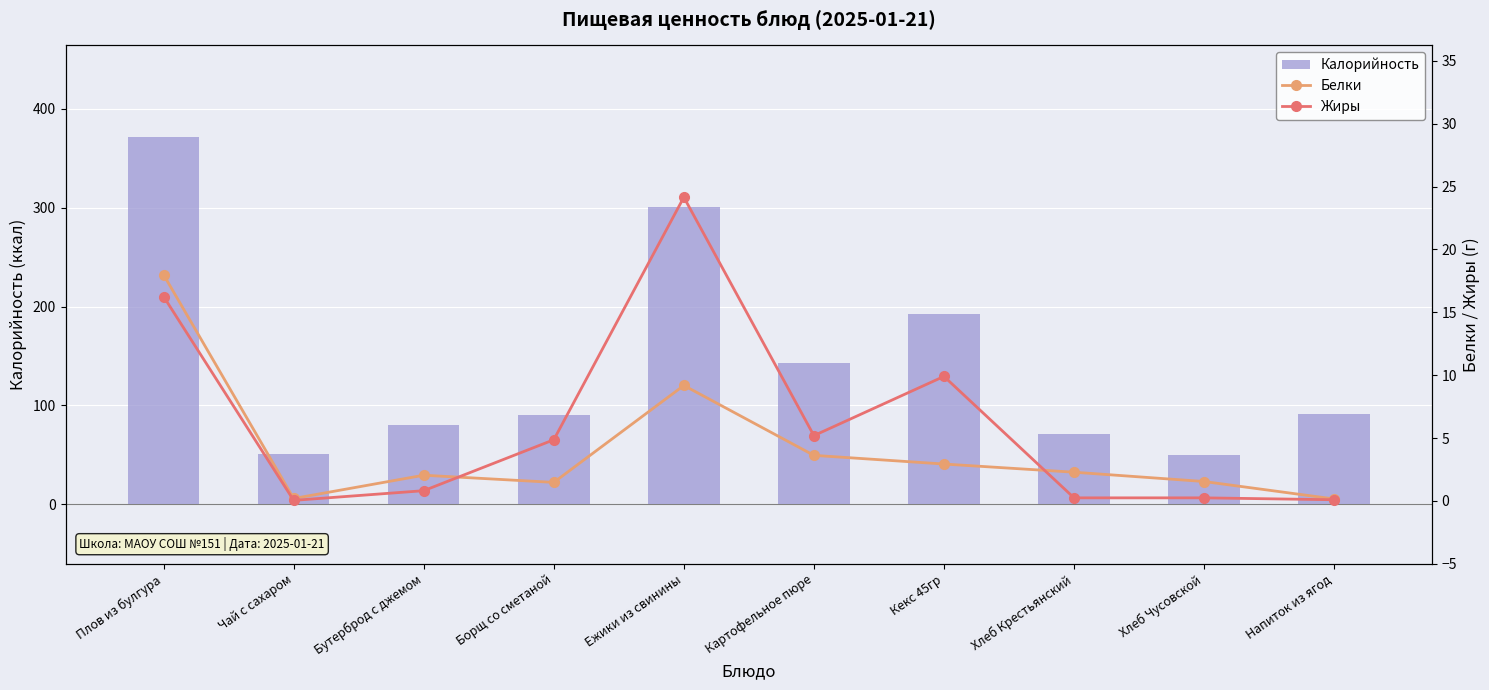

Is it true that Белки equals 0.2 at Чай с сахаром?

True